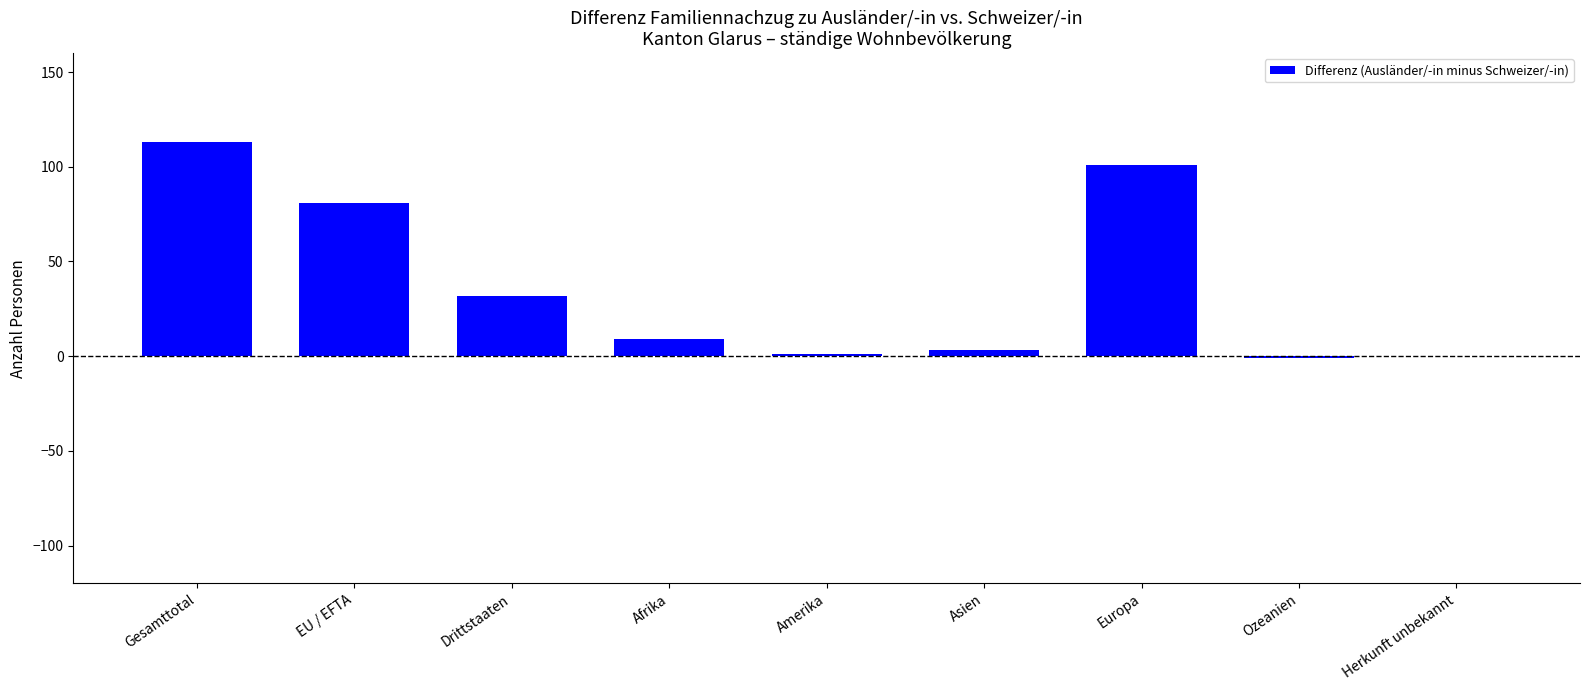

At which label is the value closest to 56?

Drittstaaten